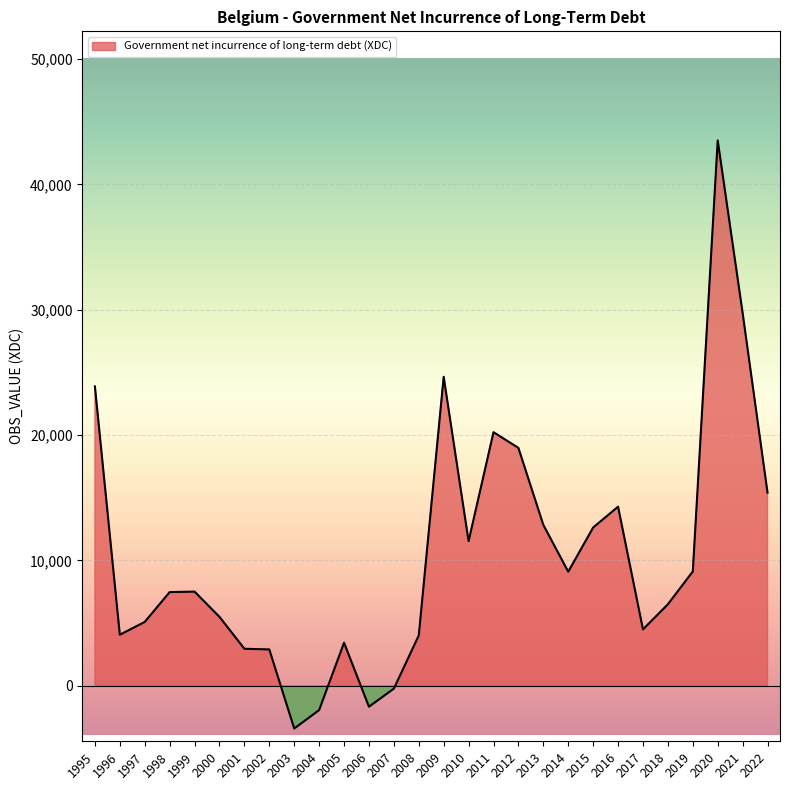

Where is the data nearest to the value 20051?

2011